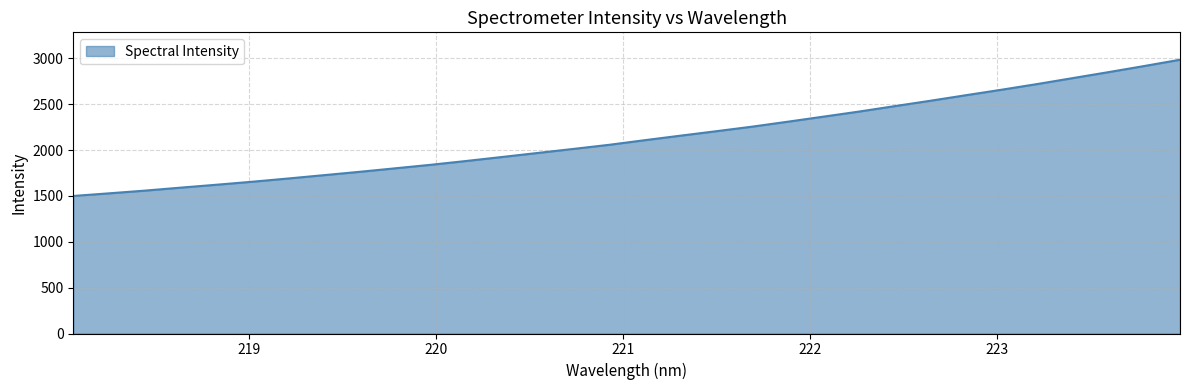

What is the difference between the maximum and minimum values?

1486.2